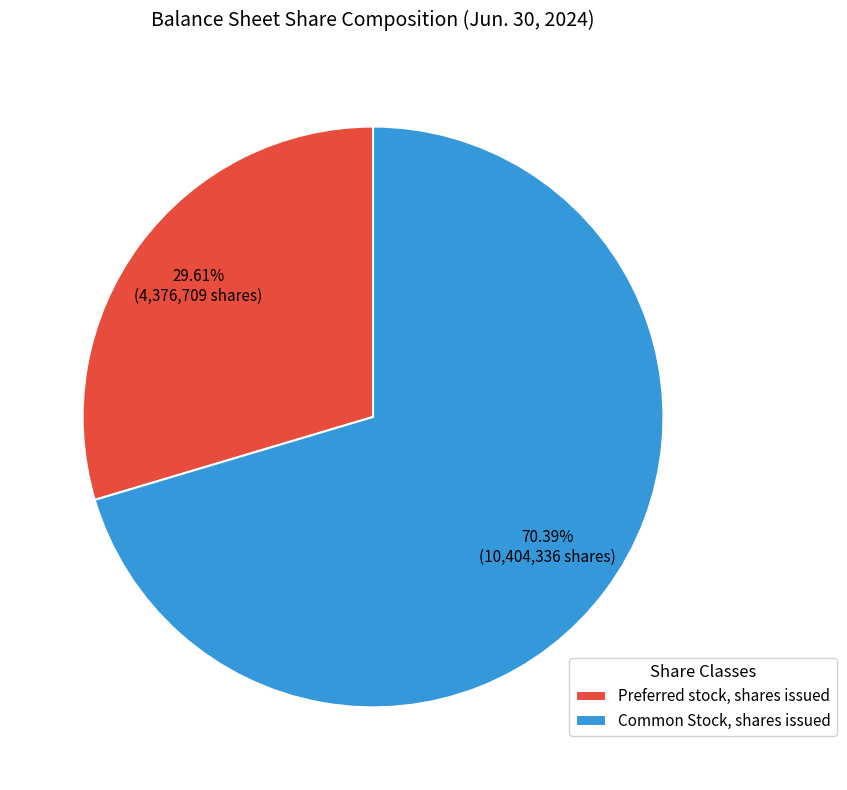

What percentage is the Preferred stock, shares issued slice, to the nearest percent?

30%